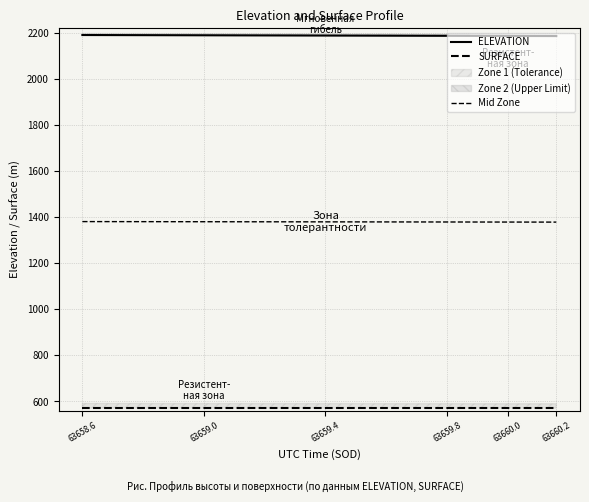

At which label is Mid Zone closest to 1379?

63659.8